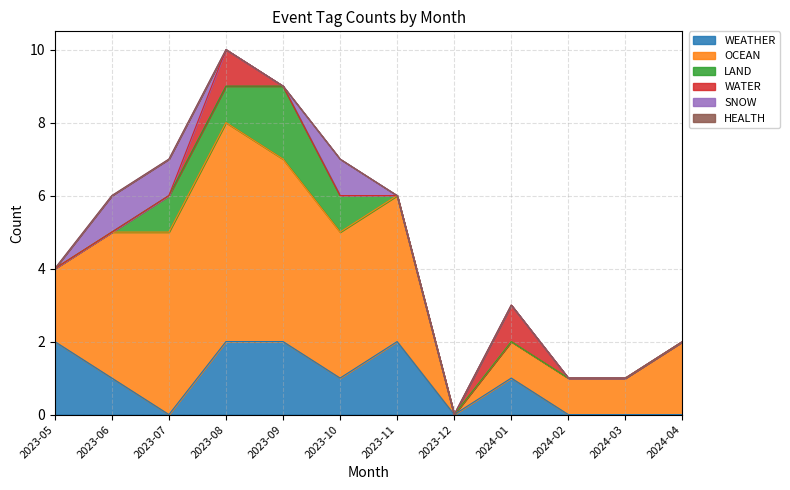

At 2024-01, list the series in order from smallest to largest.

LAND, SNOW, HEALTH, WEATHER, OCEAN, WATER